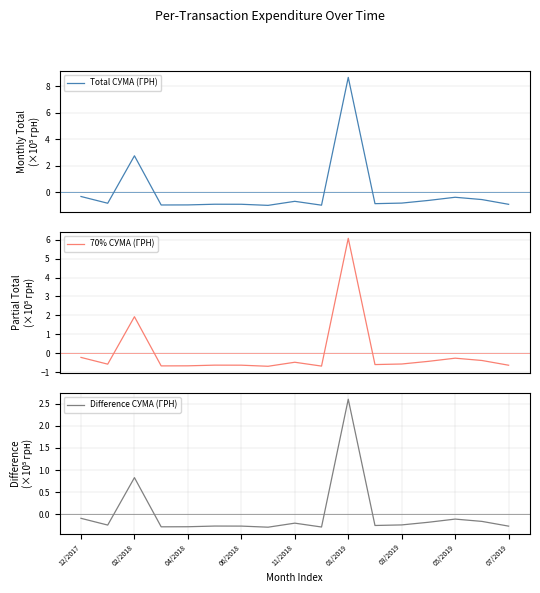

In Difference СУМА (ГРН), how many points are lower than both neighbors (excluding endpoints)?

5